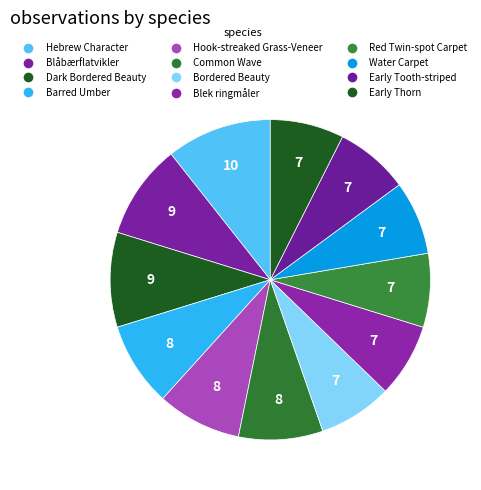

The Early Thorn slice represents 7% of the pie. True or false?

True